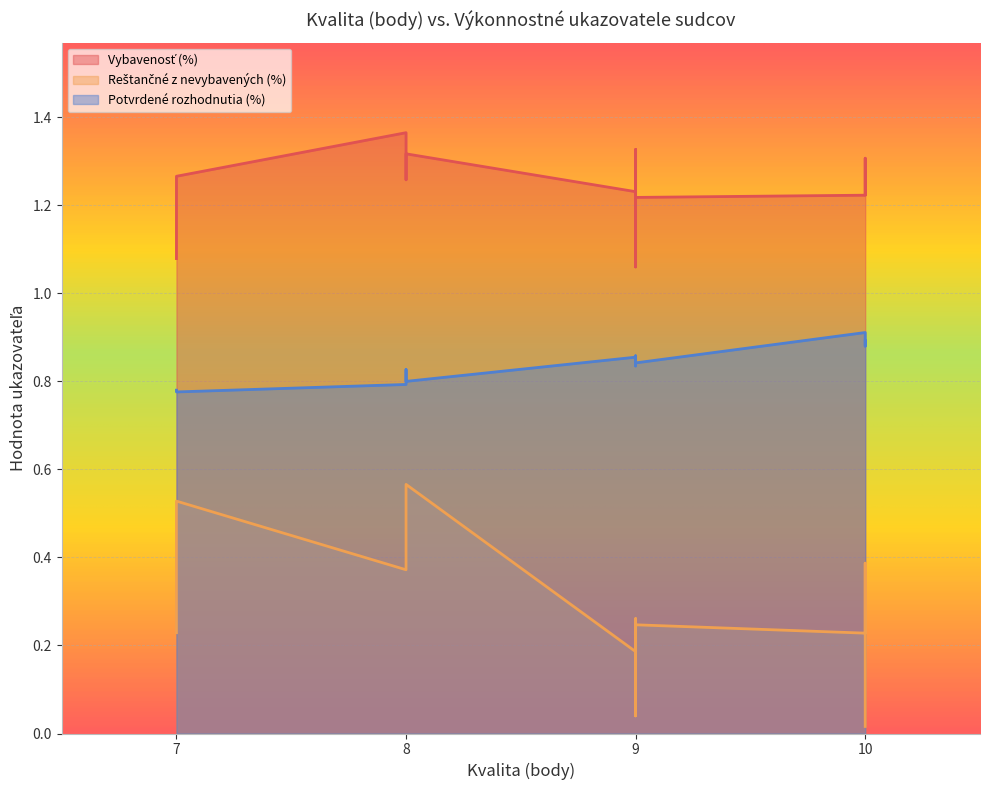

What are all the series names shown in the legend?

Vybavenosť (%), Reštančné z nevybavených (%), Potvrdené rozhodnutia (%)